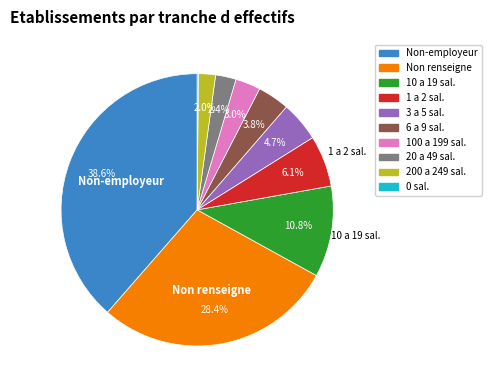

Is there a majority slice in this chart?

No